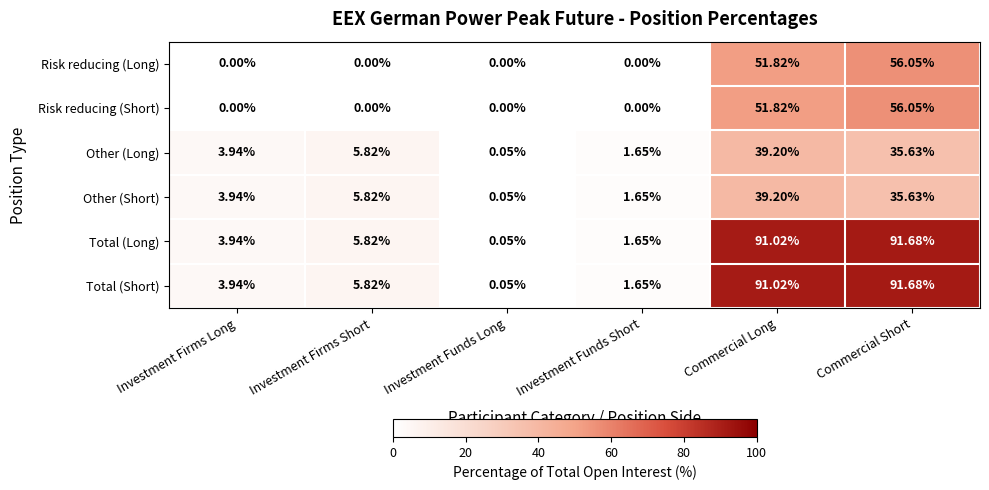

Which label corresponds to the largest value in the chart?

Commercial Short